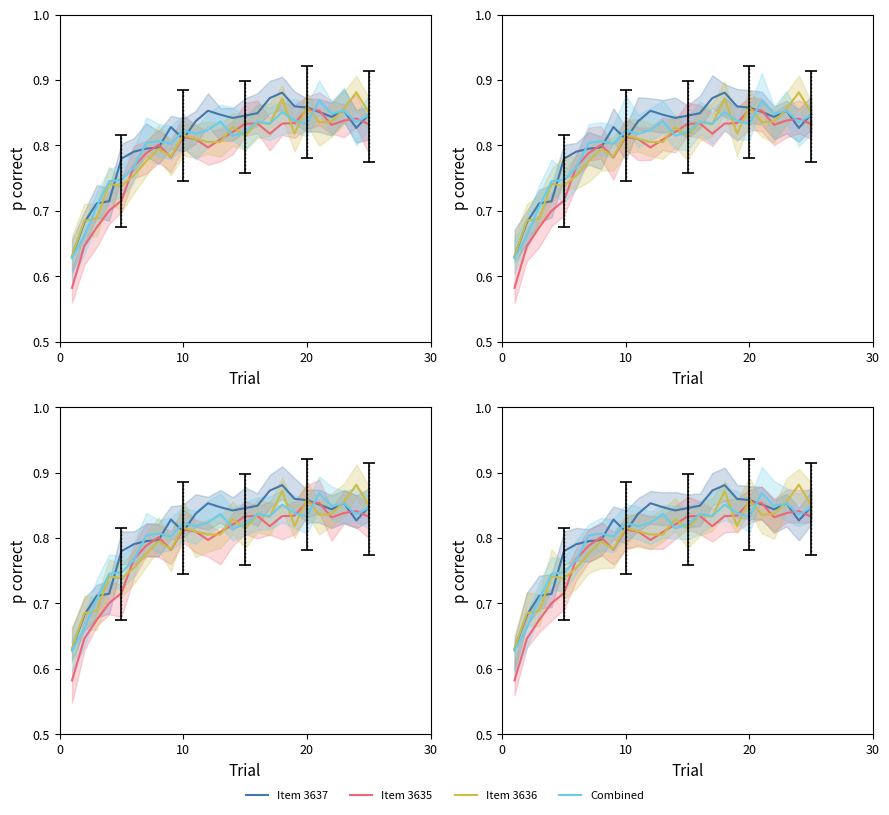

What is the difference between the second highest and minimum values in the Combined series?

0.2